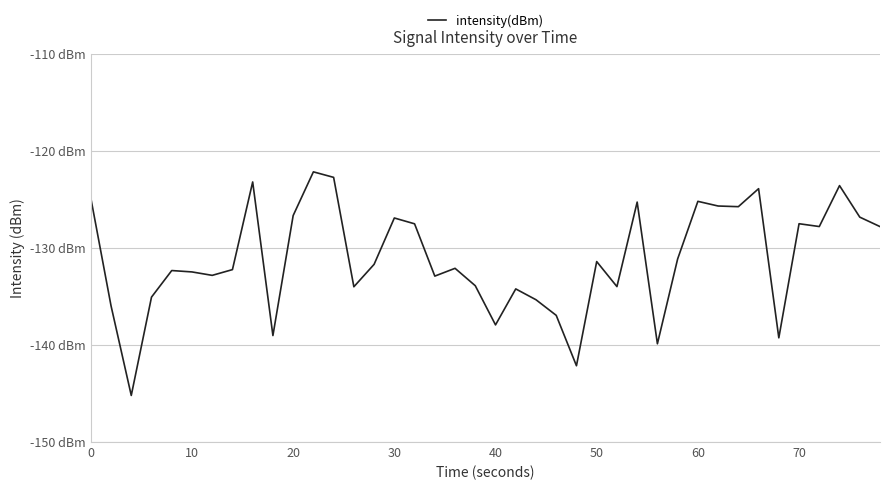

True or false: there are more than 2 points higher than both neighbors.

True